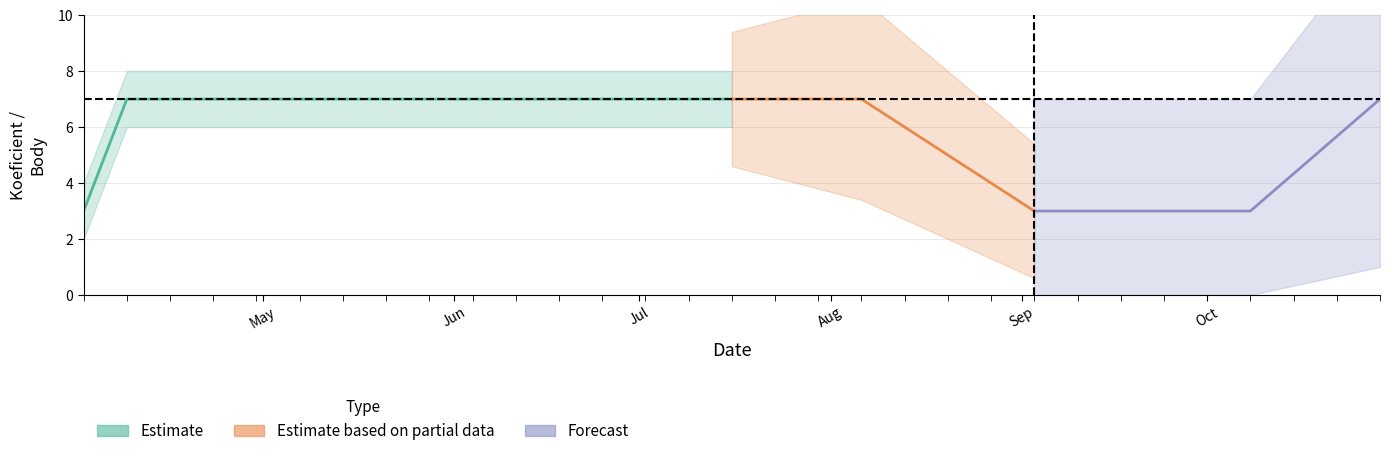

How many distinct data groups are displayed?

3